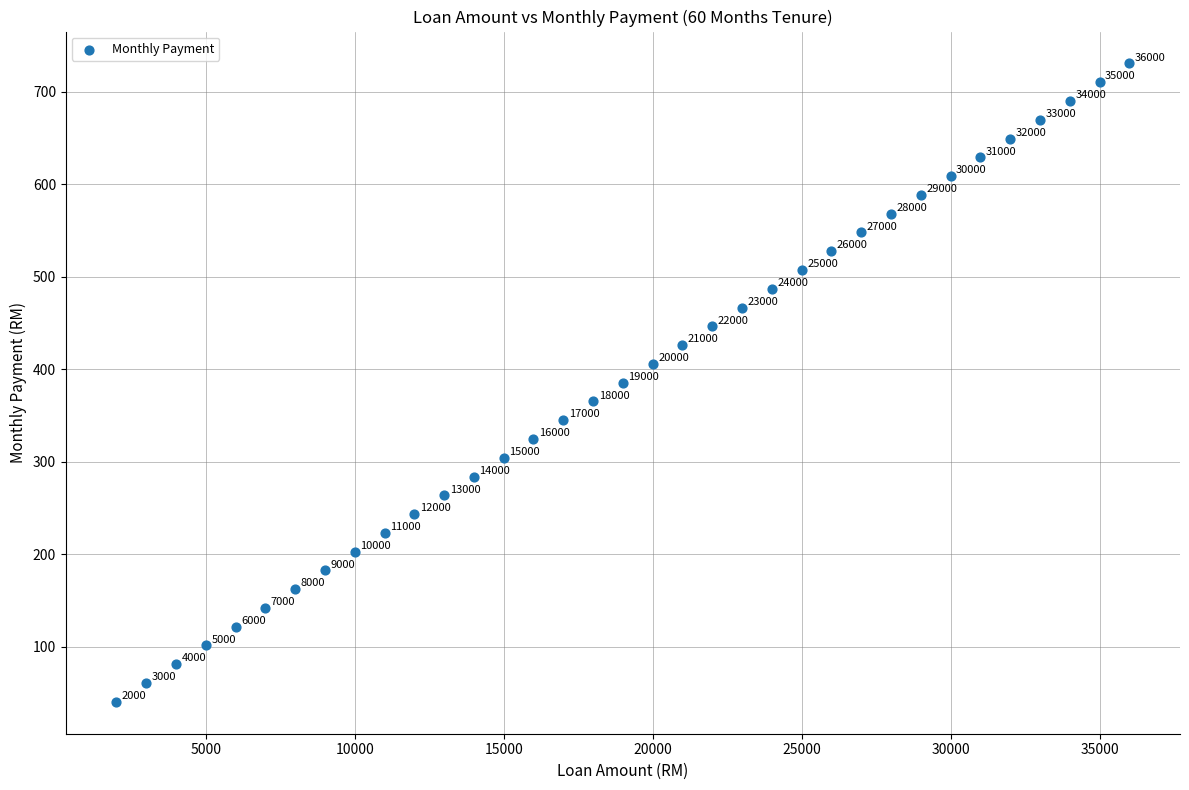

What is the range of Y values (max minus min)?

689.9